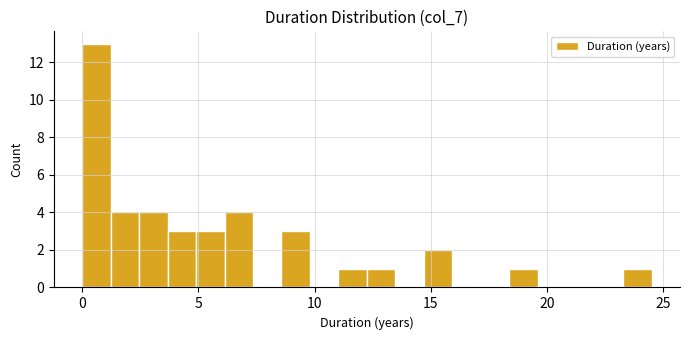

Read against the x-axis, roughly where is the centre of the tallest bar?

0.5